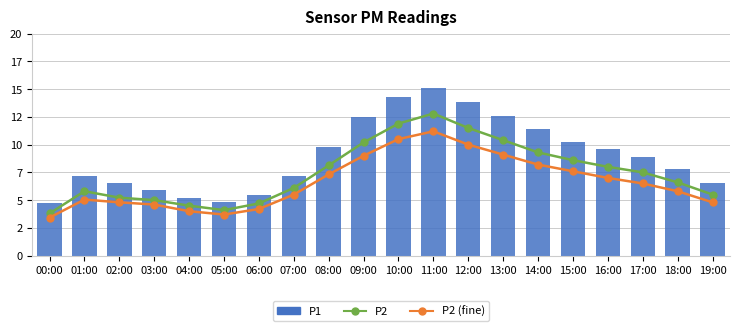

List the labels in order of P1 value, smallest first.

00:00, 05:00, 04:00, 06:00, 03:00, 02:00, 19:00, 01:00, 07:00, 18:00, 17:00, 16:00, 08:00, 15:00, 14:00, 09:00, 13:00, 12:00, 10:00, 11:00